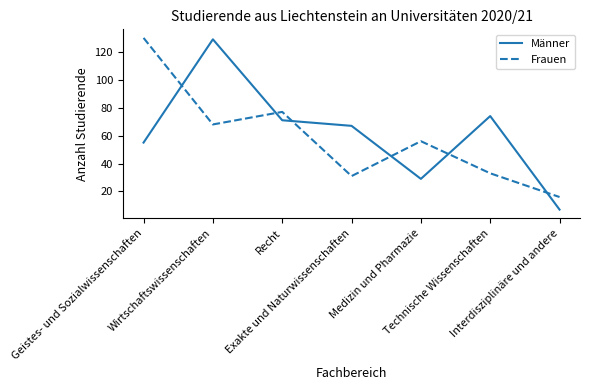

True or false: Frauen has more than 1 interior local peaks.

True